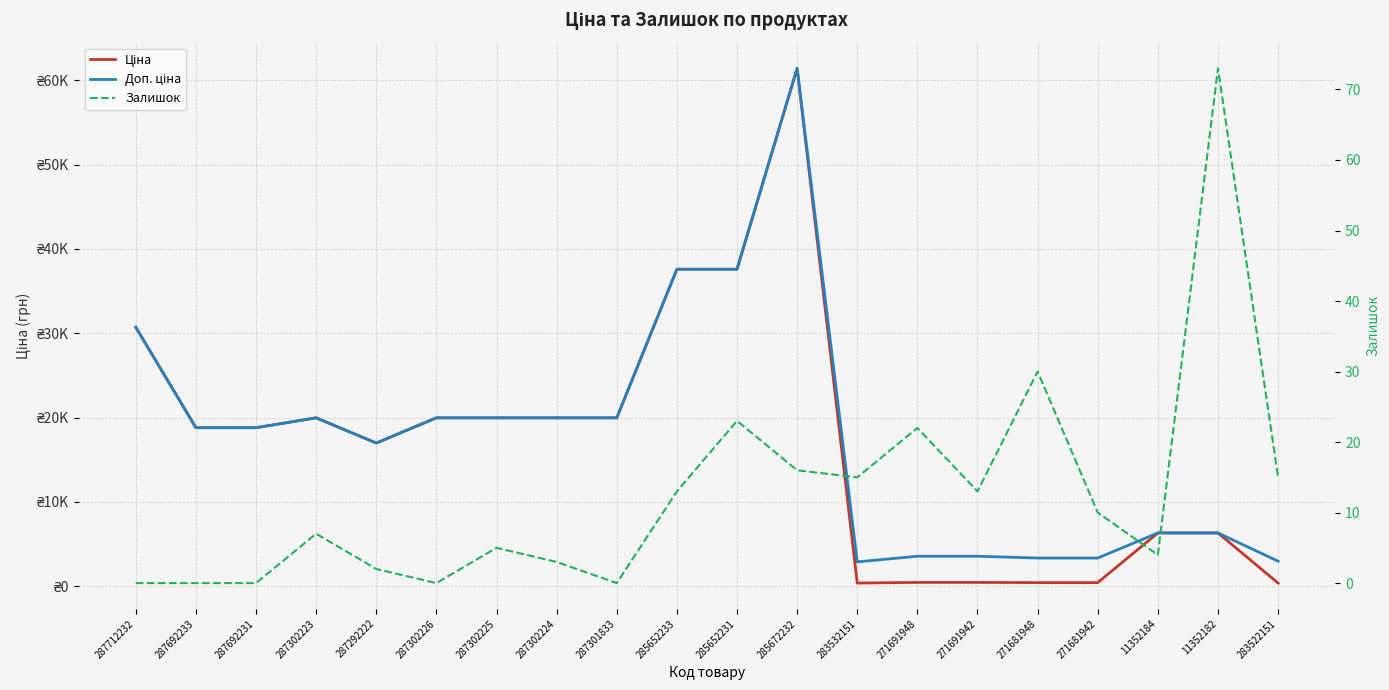

Is this an area chart (filled region under the line)?

No